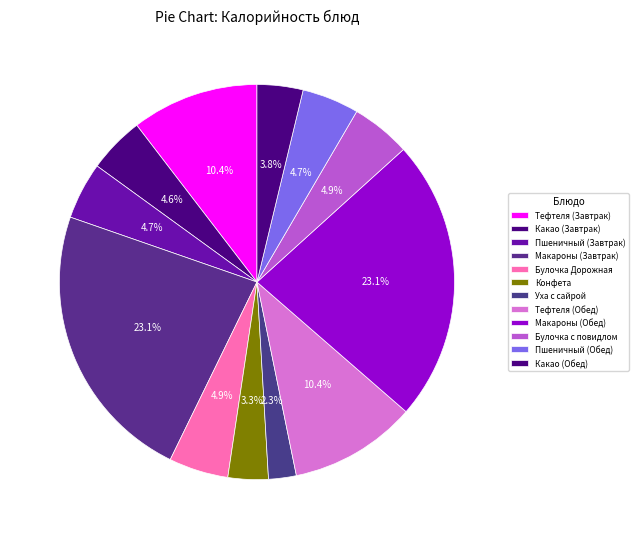

What is the smallest slice in the pie chart?

Уха с сайрой